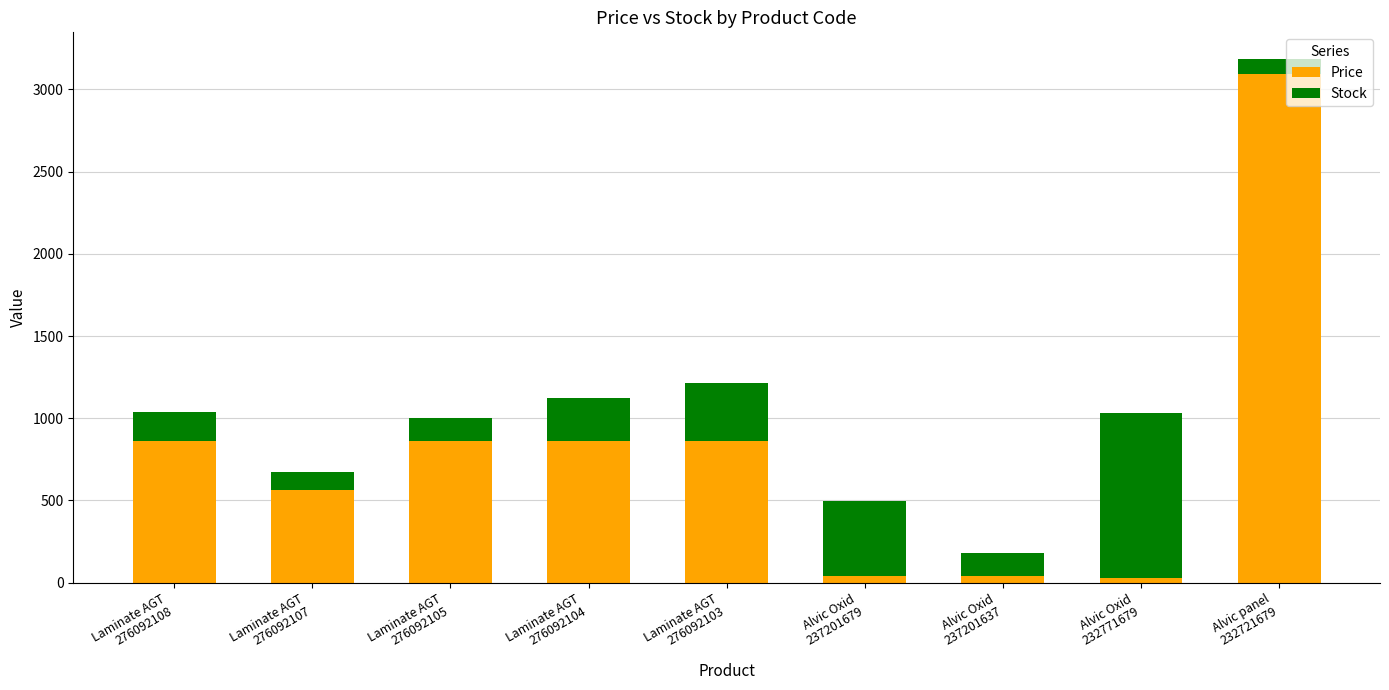

What is the sum of all Price values?

7213.4